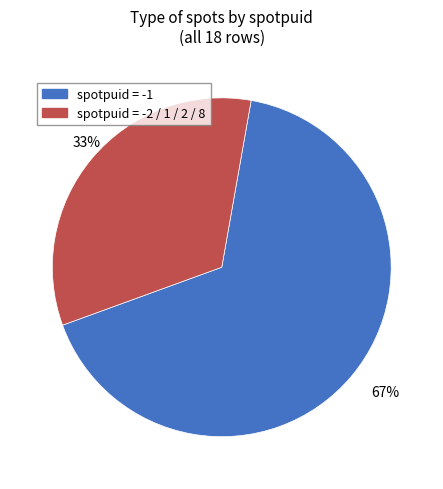

Is there a majority slice in this chart?

Yes